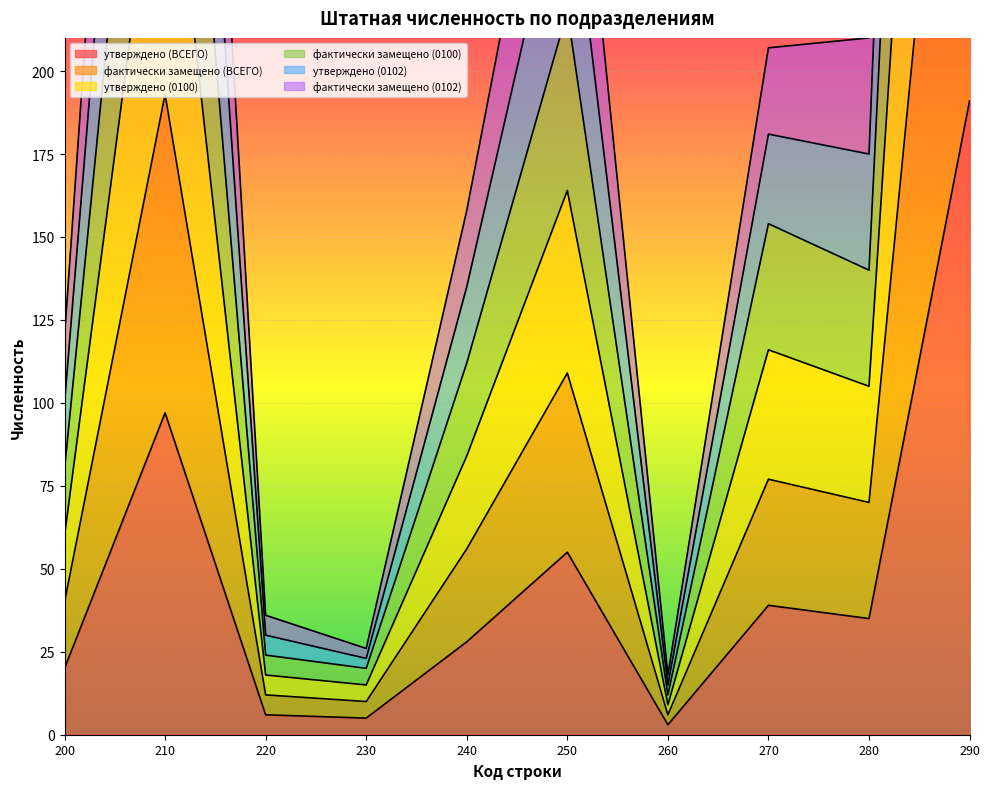

At how many categories does at least one series exceed 680?

1